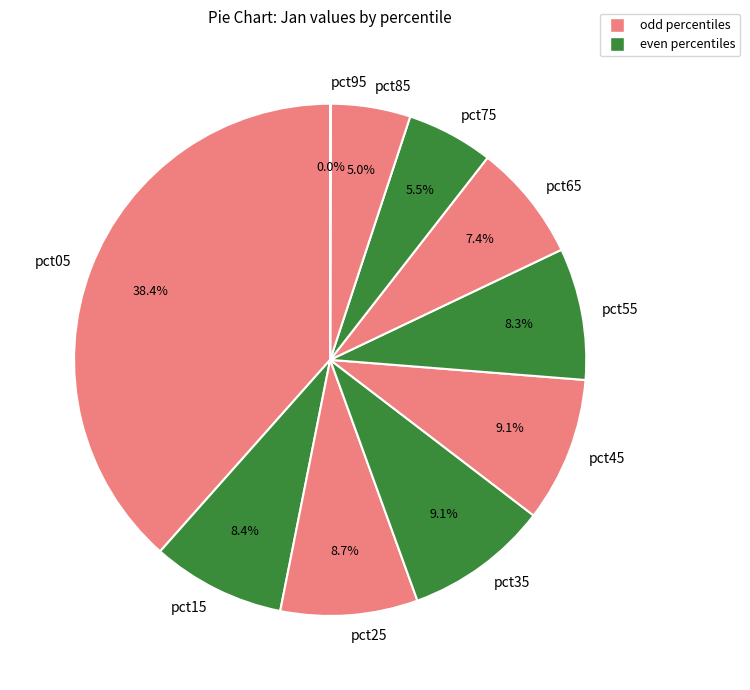

Between pct45 and pct55, which is larger?

pct45